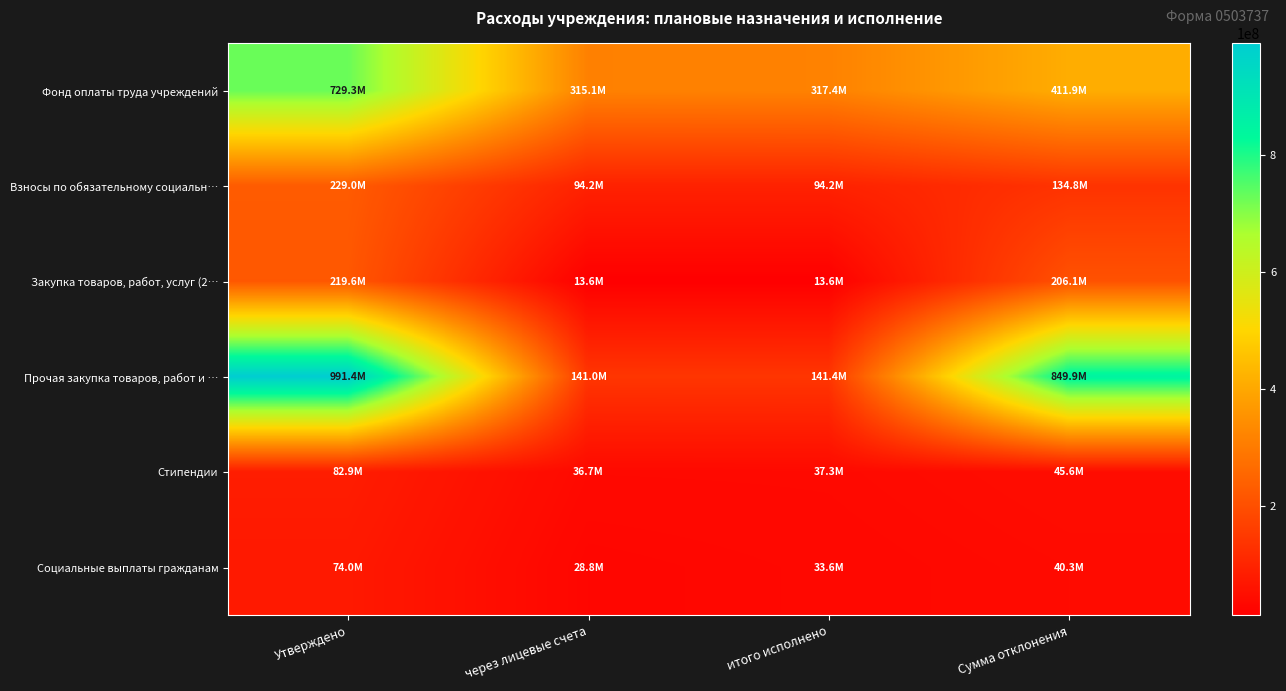

What is the difference between the highest and lowest values at Утверждено?

917386076.7